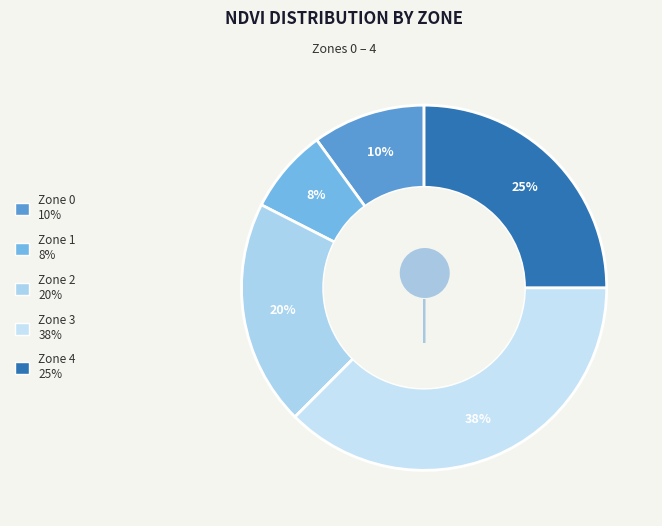

How many slices are in this pie chart?

5